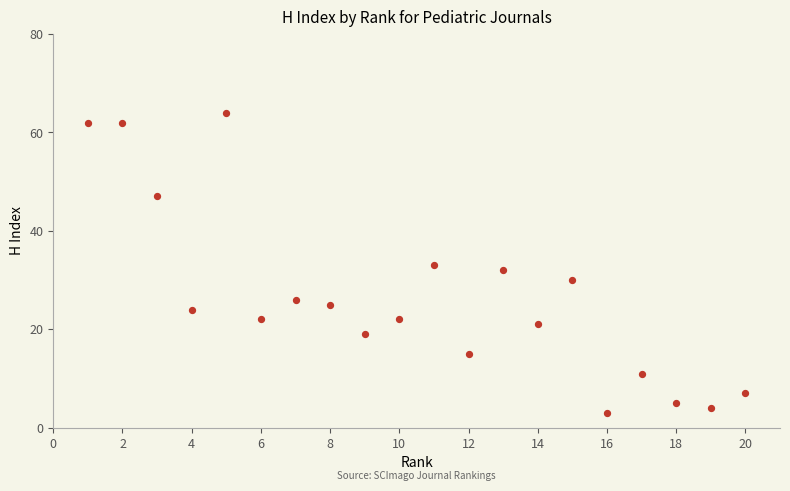

What is the range of X values (max minus min)?

19